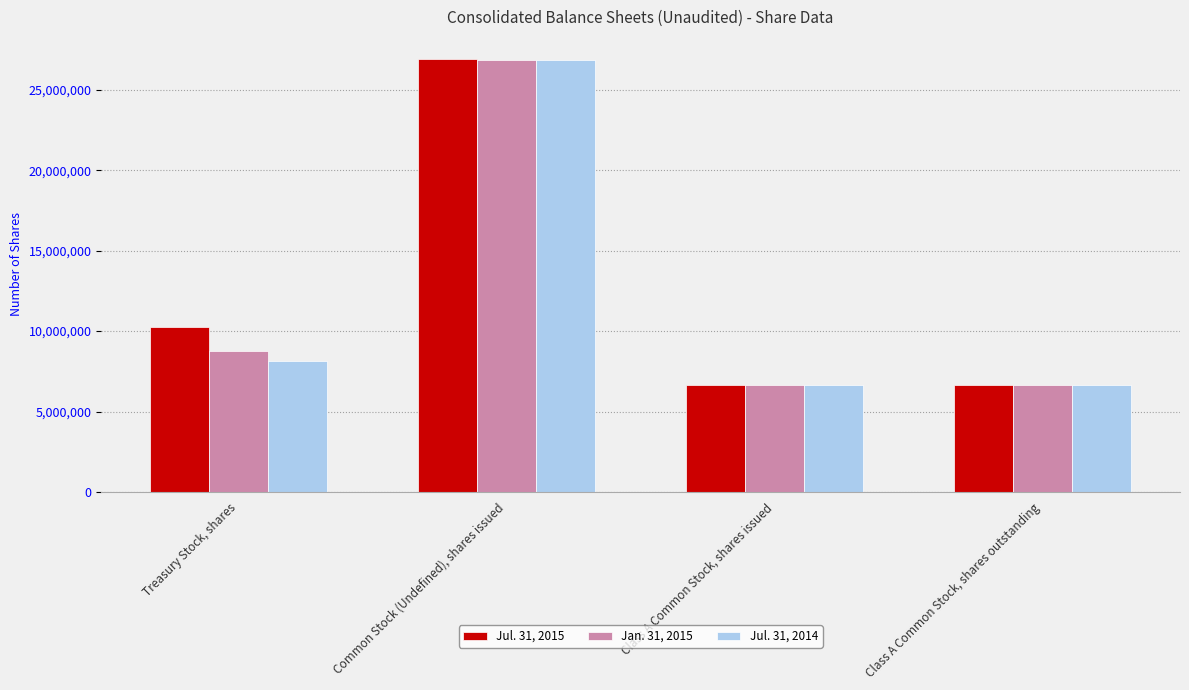

At which category does the chart reach its peak across all series?

Common Stock (Undefined), shares issued